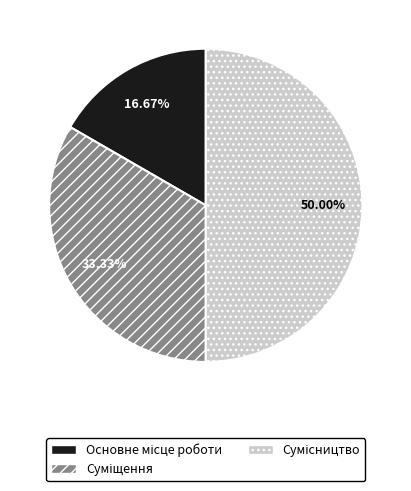

Rank the categories by value from highest to lowest.

Сумісництво, Суміщення, Основне місце роботи